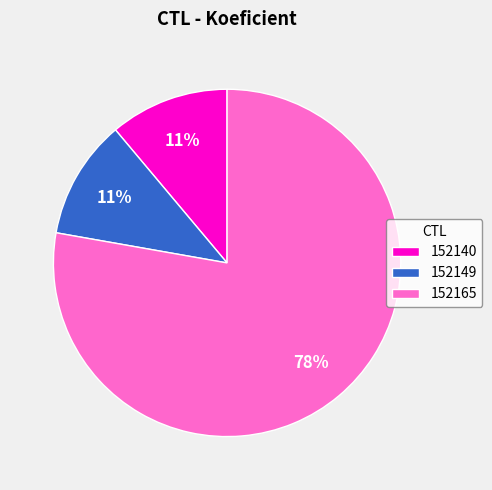

To the nearest percent, what is the average slice percentage?

33%